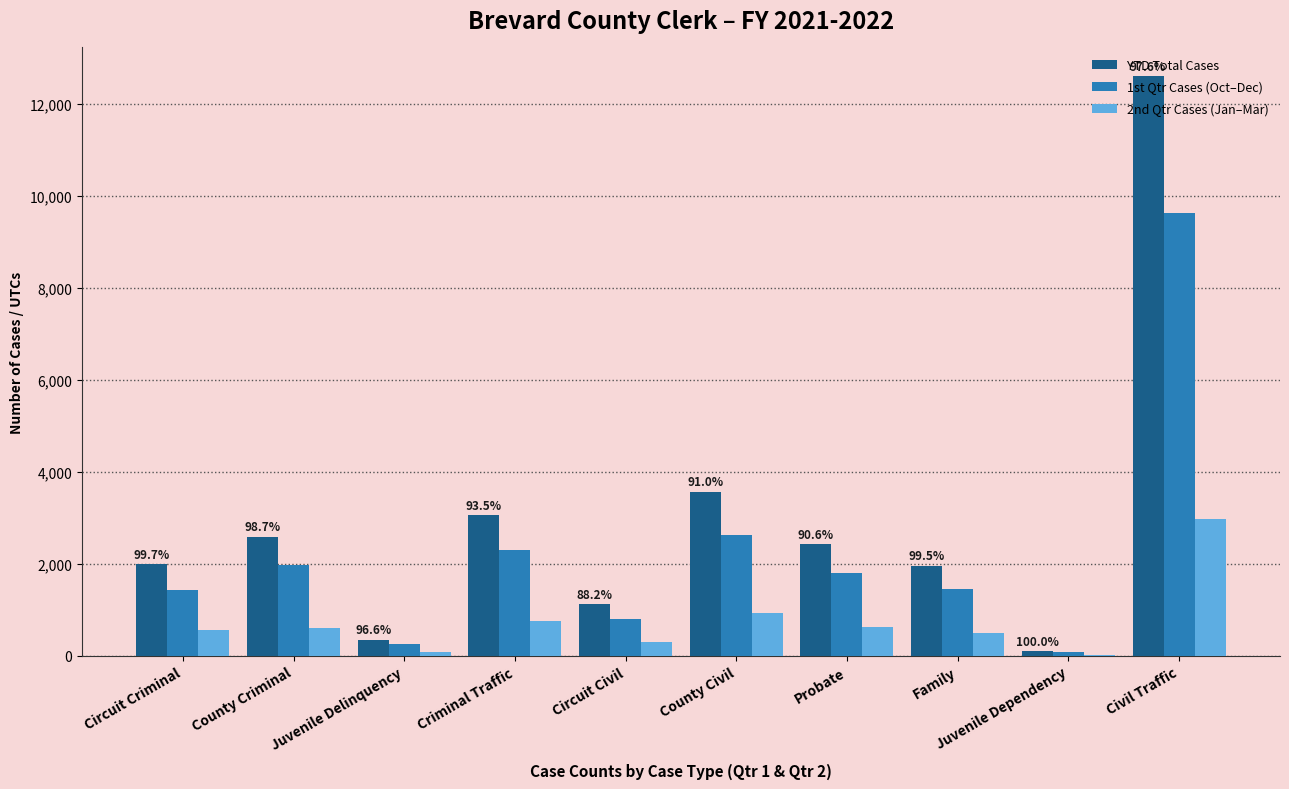

At which category is the sum across all series the highest?

Civil Traffic